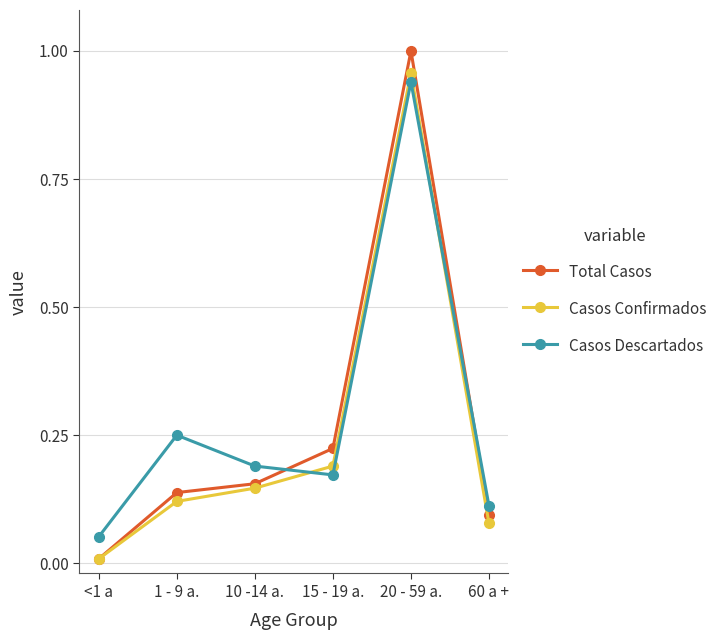

True or false: Casos Descartados and Total Casos intersect in this chart.

True